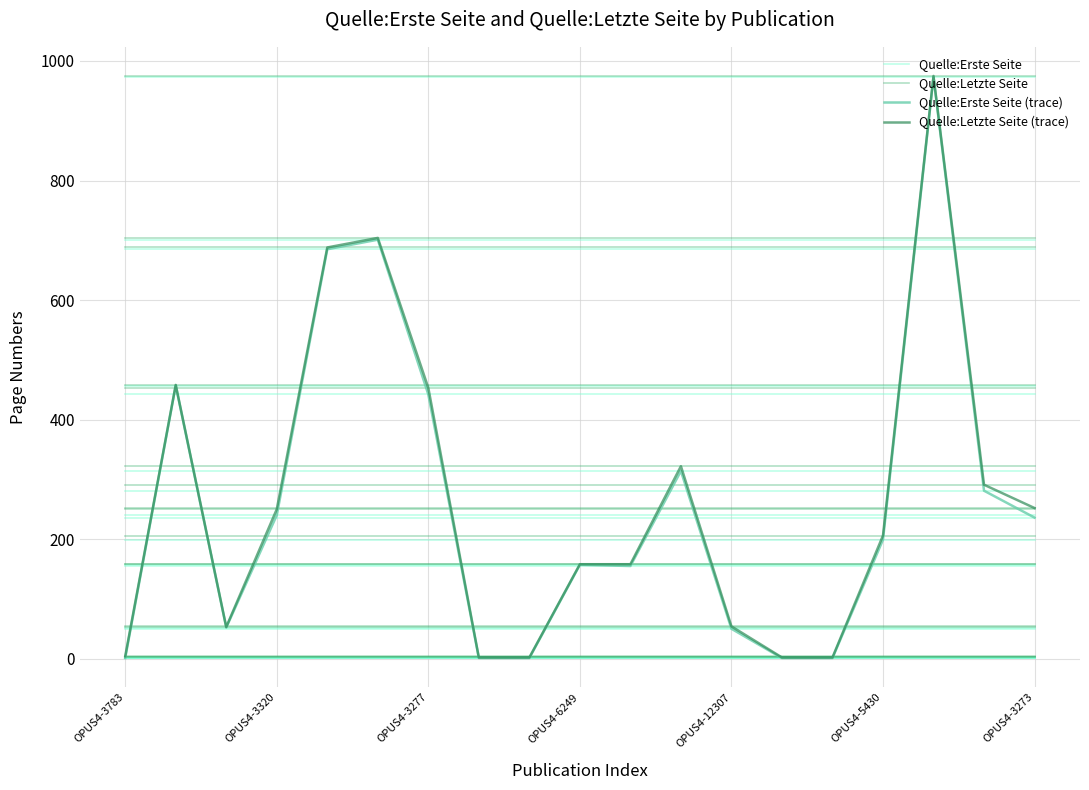

Count the number of data series in this chart.

4